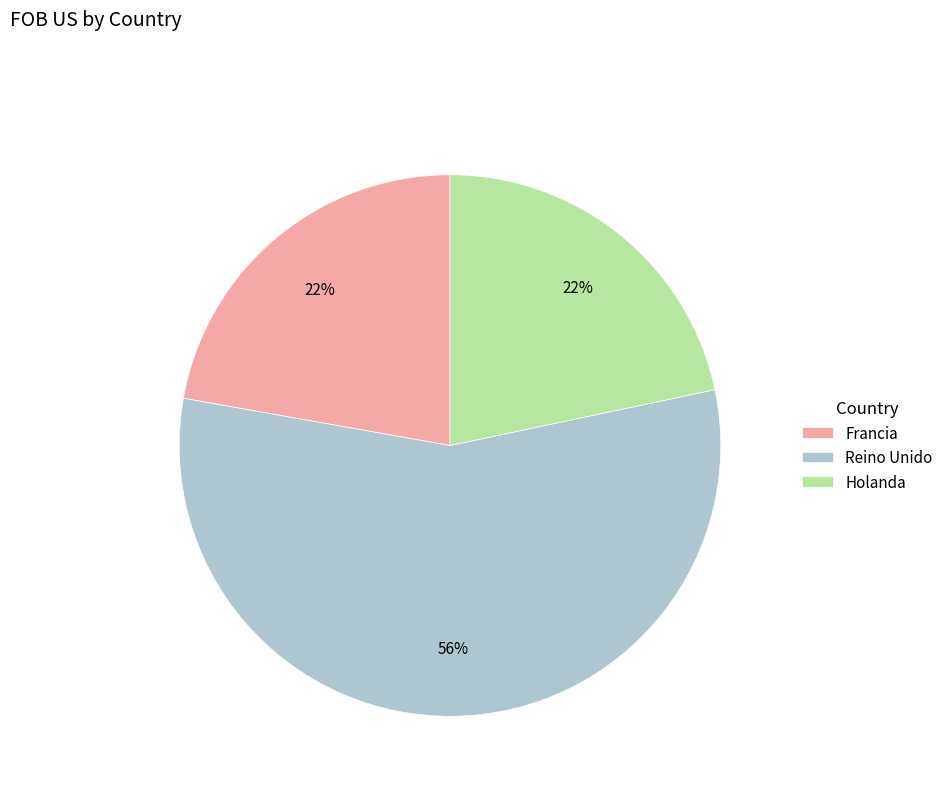

True or false: Reino Unido accounts for 42% of the total.

False